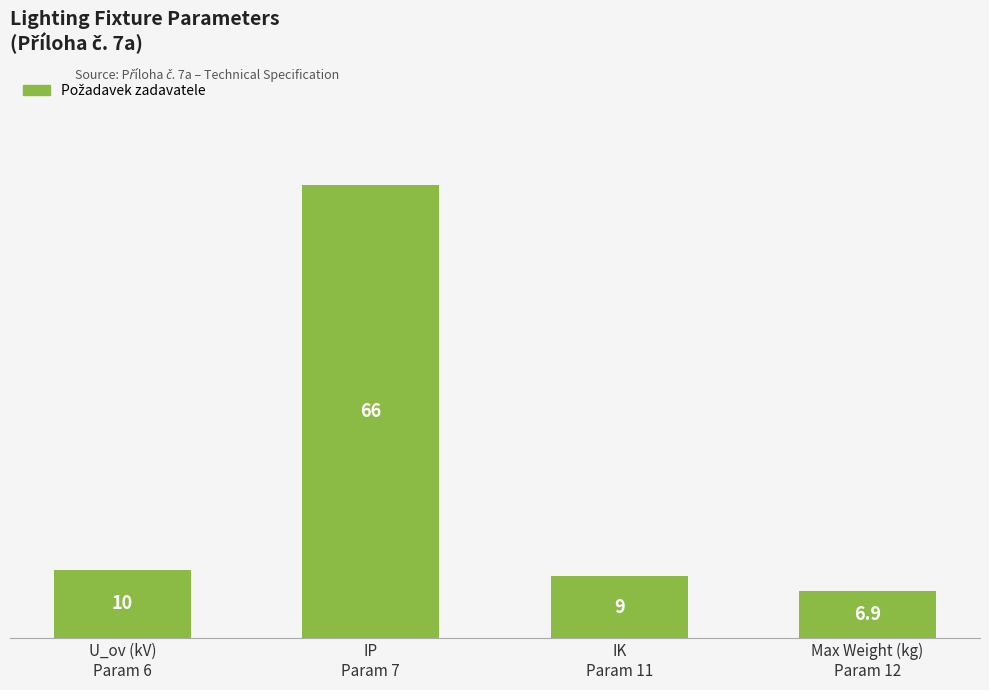

Reading right to left, what are all the values shown in this chart?

Max Weight (kg)
Param 12=6.9	IK
Param 11=9.0	IP
Param 7=66.0	U_ov (kV)
Param 6=10.0